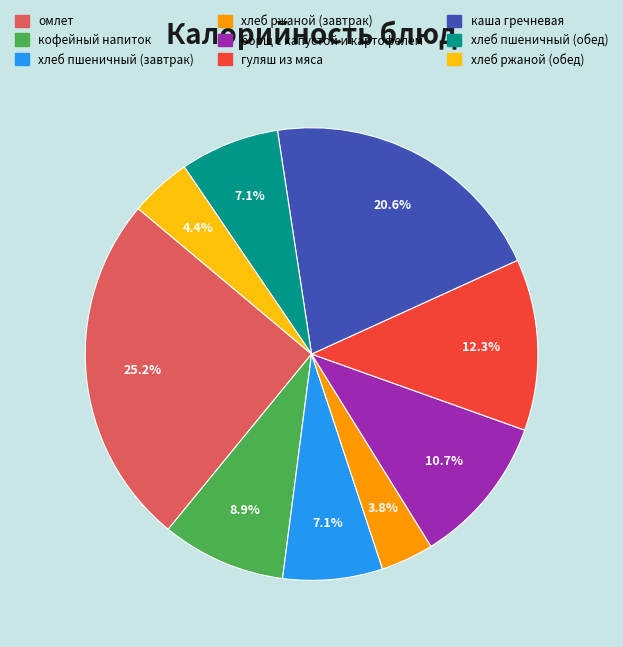

Does any single category account for the majority?

No